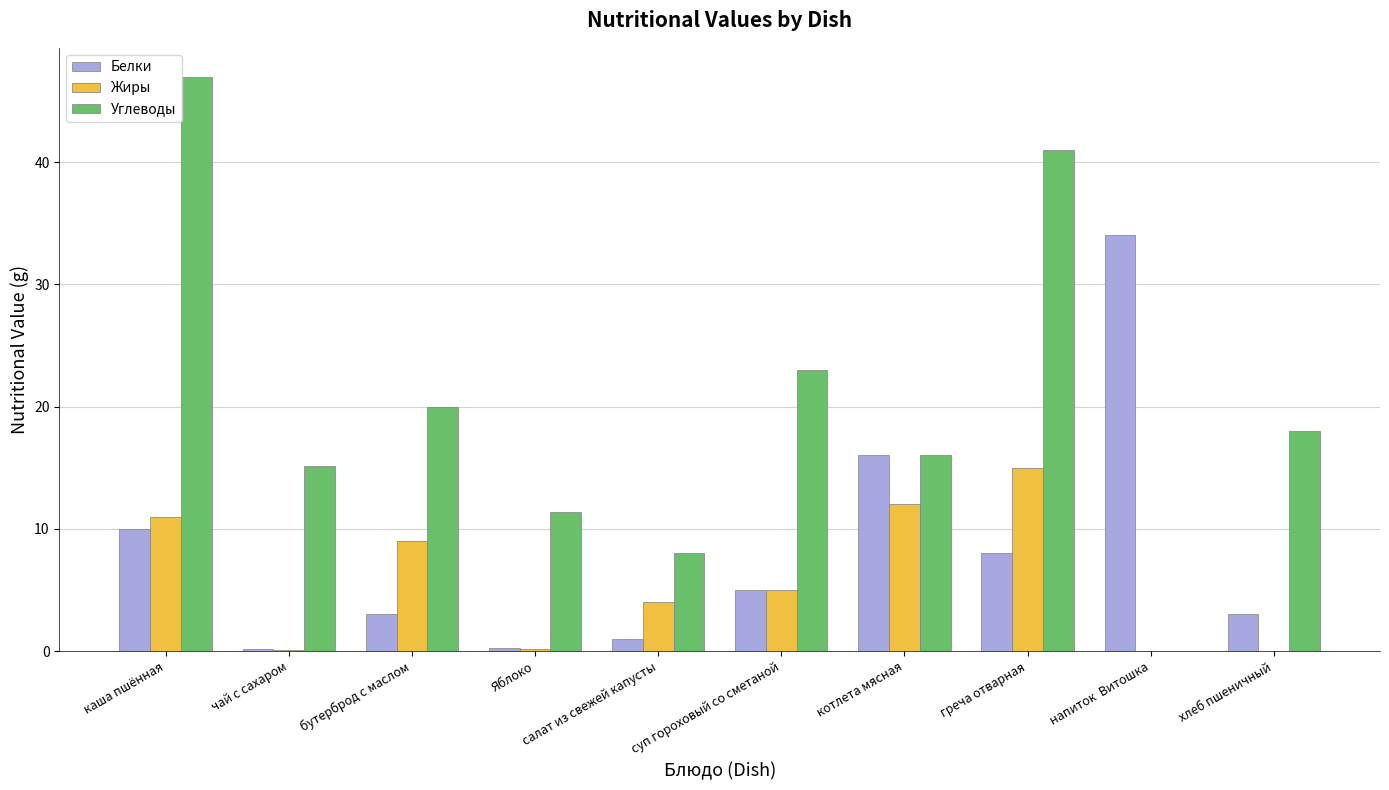

The value of Белки at греча отварная is 12.0. True or false?

False